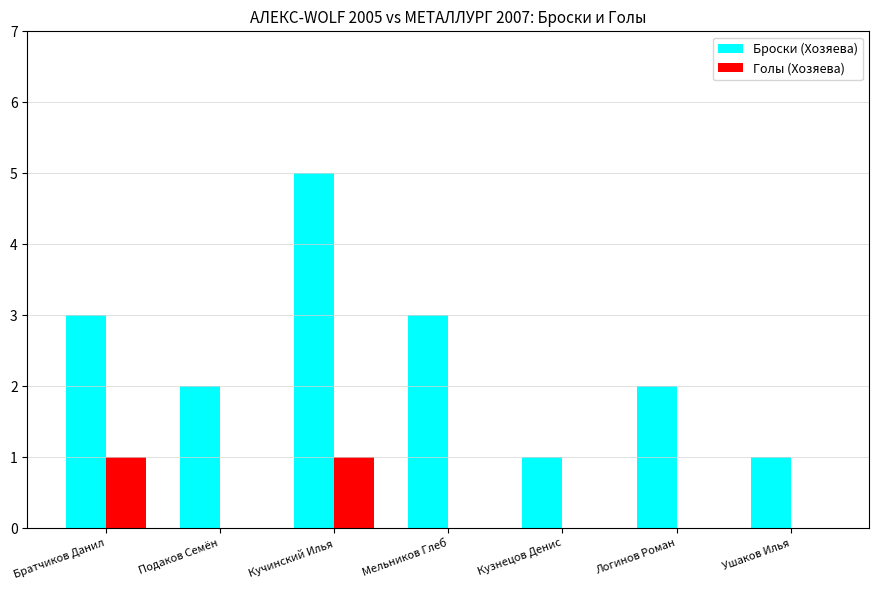

Count the number of categories in the chart.

7